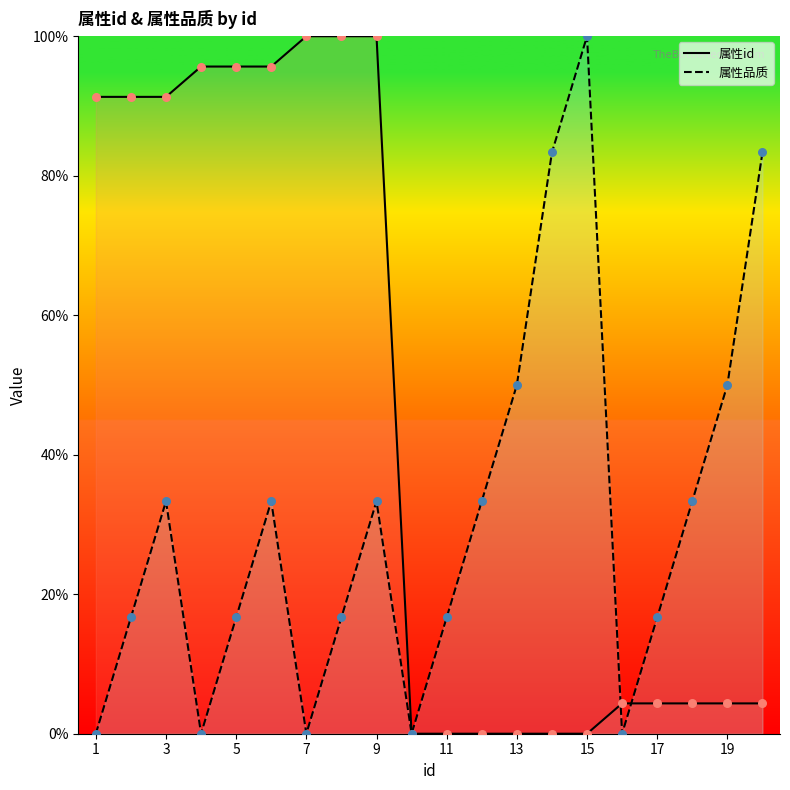

Which series has the largest total across all categories?

属性id